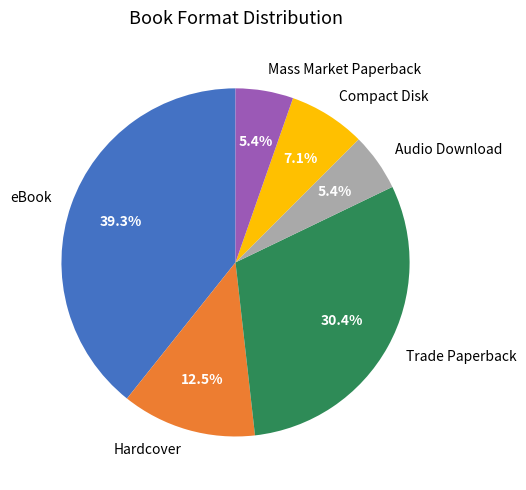

Is it true that Hardcover is 25% of the pie?

False